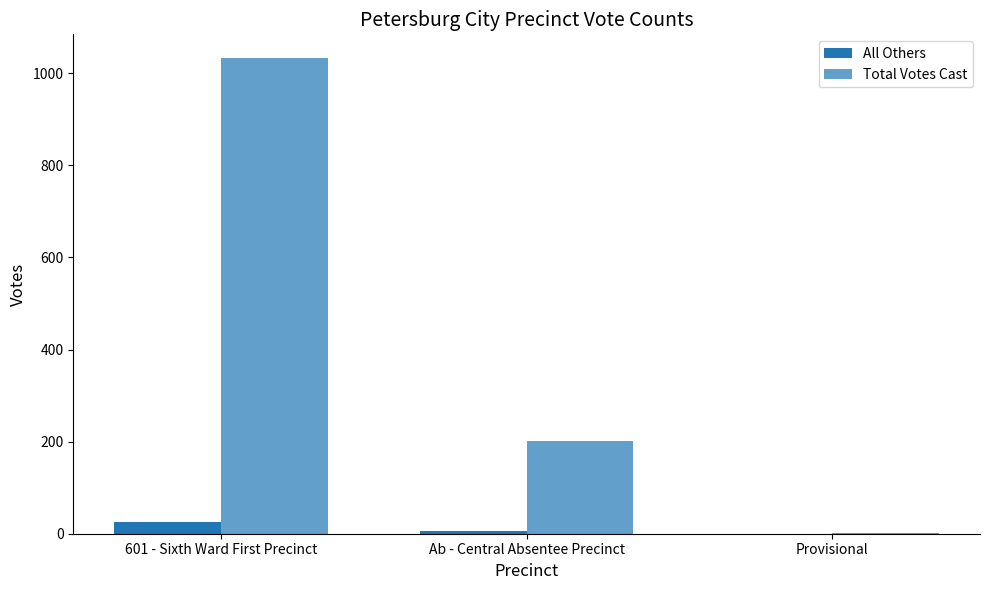

What is the spread (max minus min) of values at Ab - Central Absentee Precinct?

196